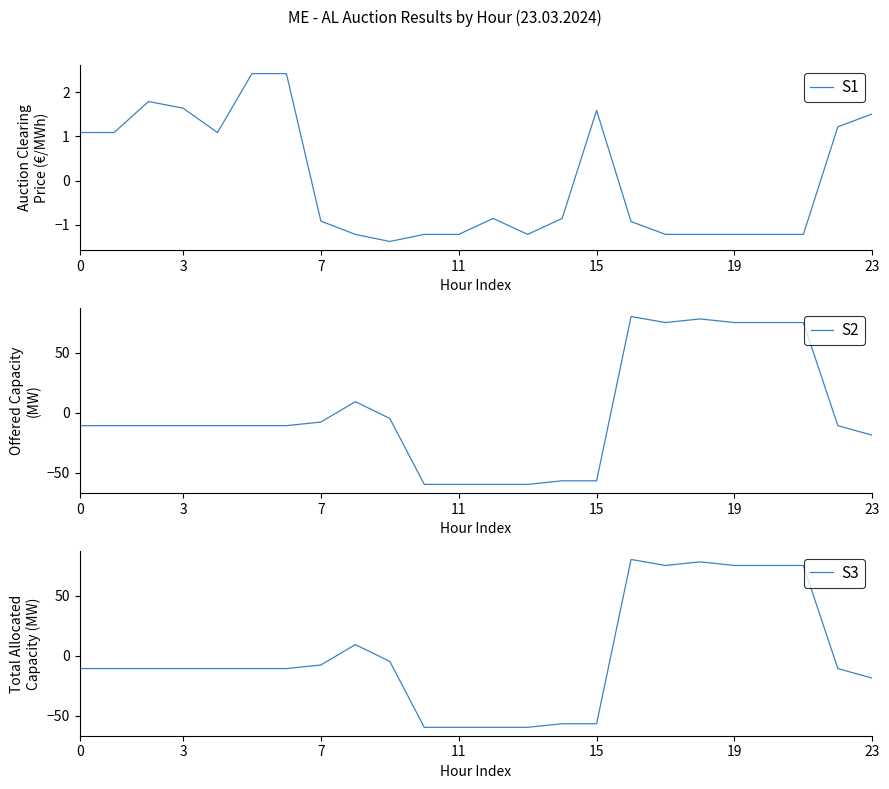

The S1 series shows 2.7 at 15. True or false?

False